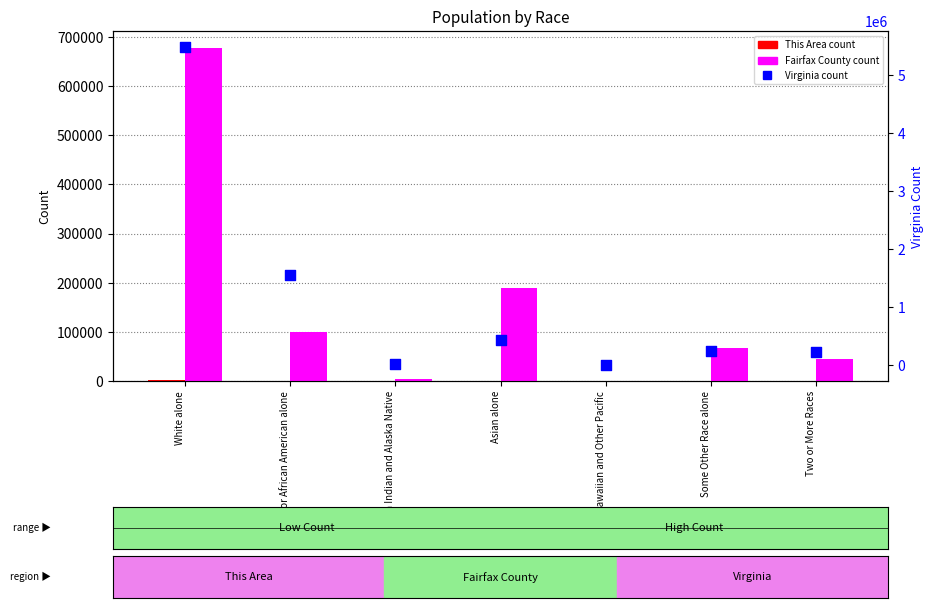

What are all the series names shown in the legend?

This Area, Fairfax County, Virginia